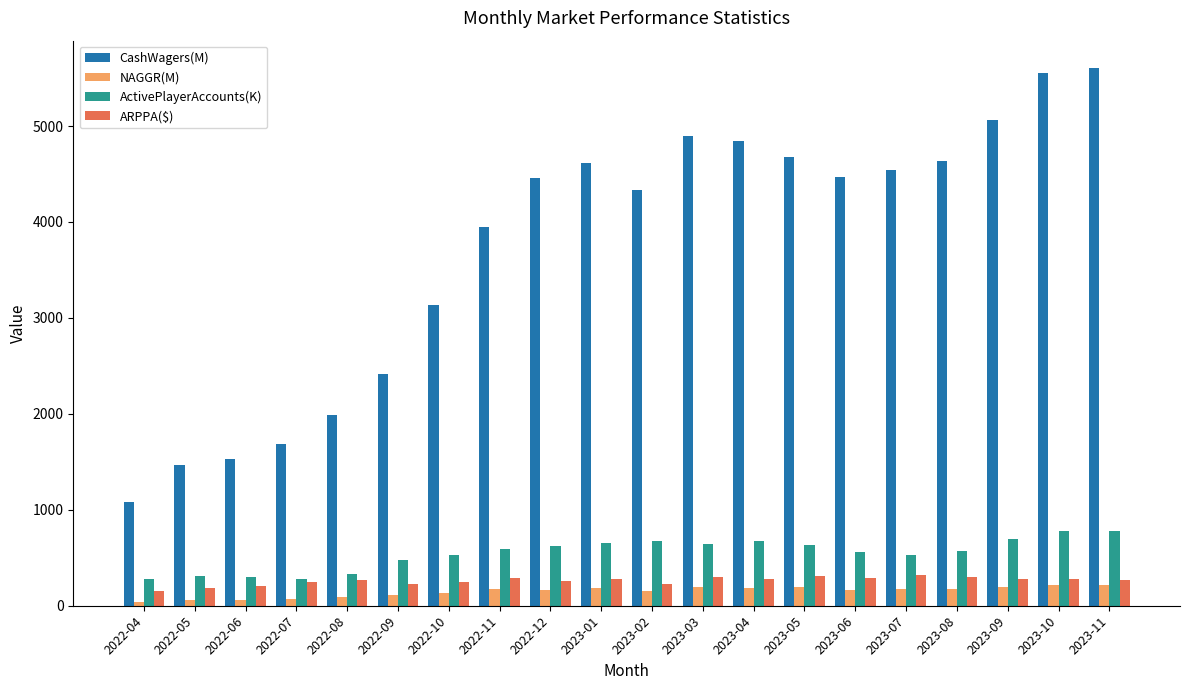

What is the label of the 4th bar from the right?

2023-08